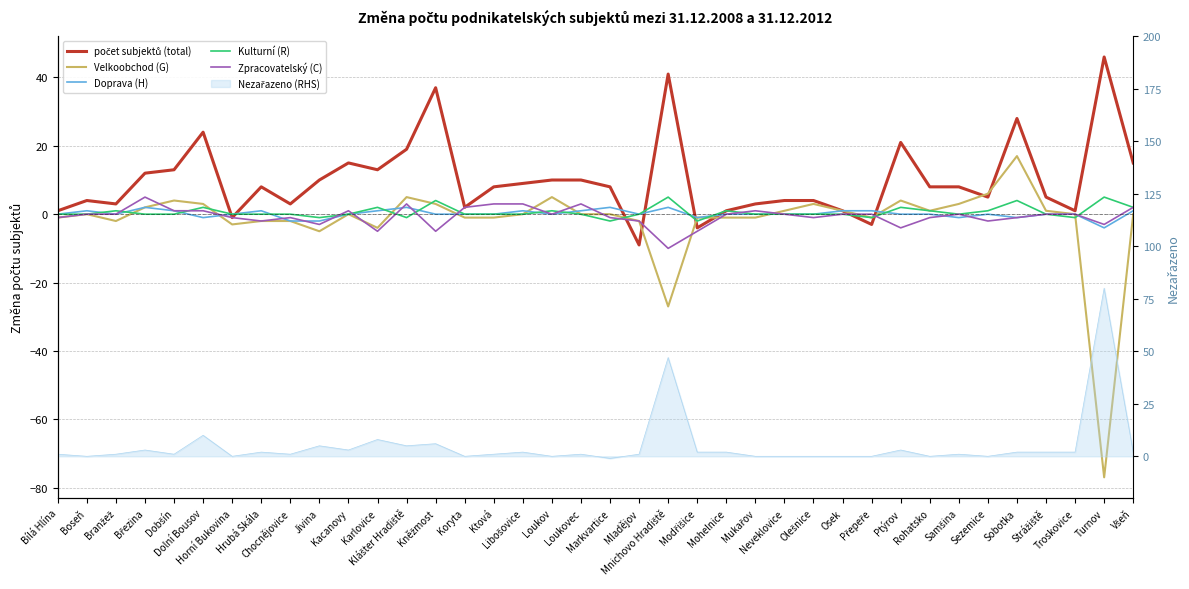

Where is the first local minimum for počet subjektů (total)?

Branžež